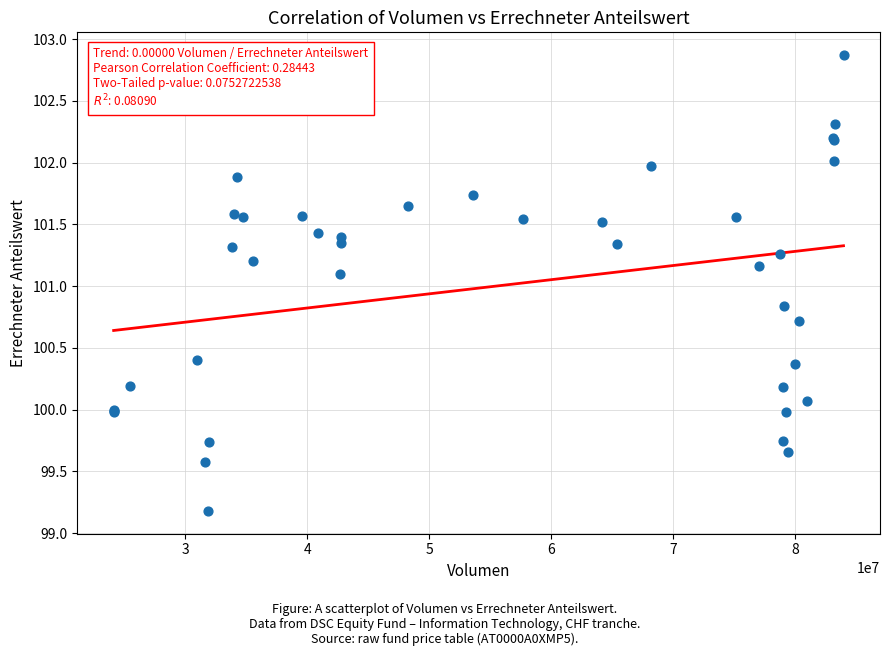

What Y value in the scatter plot is closest to 101?

101.1